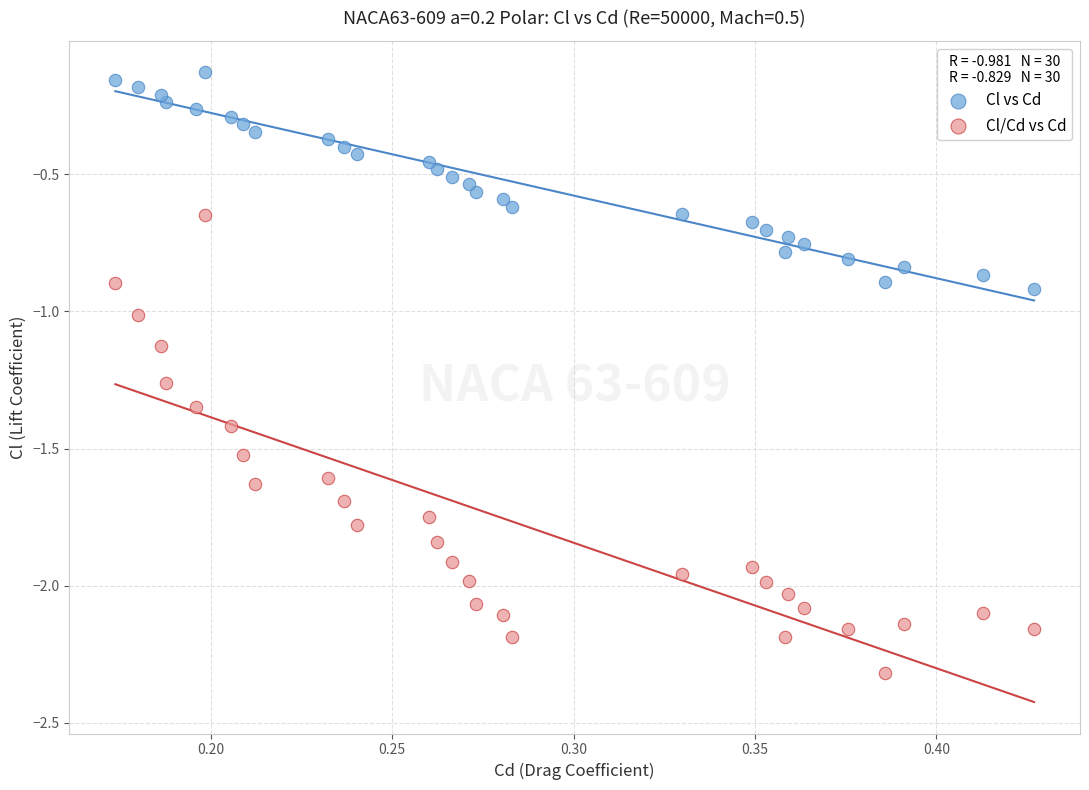

Across all data points, what is the range of Y values (max minus min)?

2.2